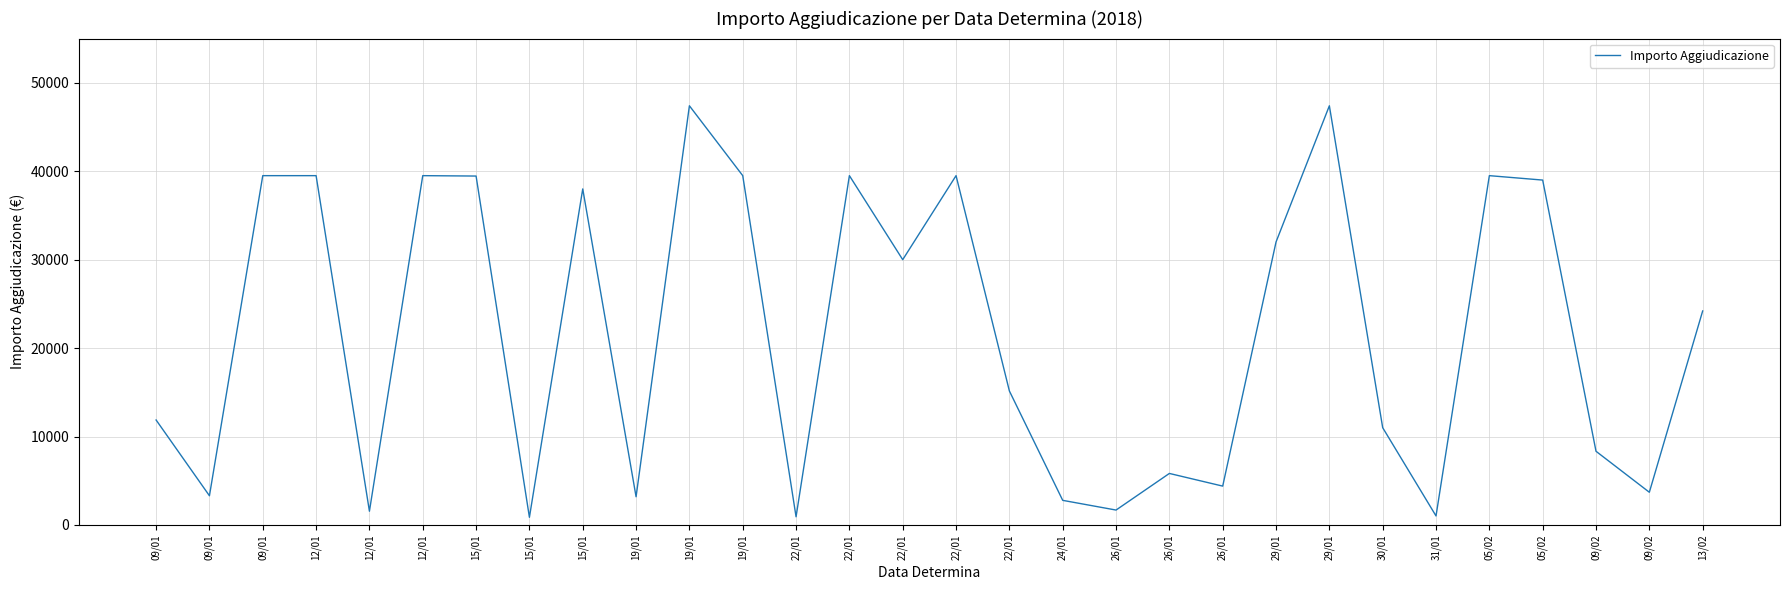

Reading left to right, extract all data points from this chart.

11870.0	3304.0	39500.0	39500.0	1555.9	39500.0	39455.0	868.3	38000.0	3190.0	47400.0	39500.0	925.5	39500.0	30000.0	39500.0	15151.5	2784.6	1687.0	5827.0	4394.2	32000.0	47400.0	11000.0	1020.5	39500.0	39000.0	8333.6	3700.0	24200.0